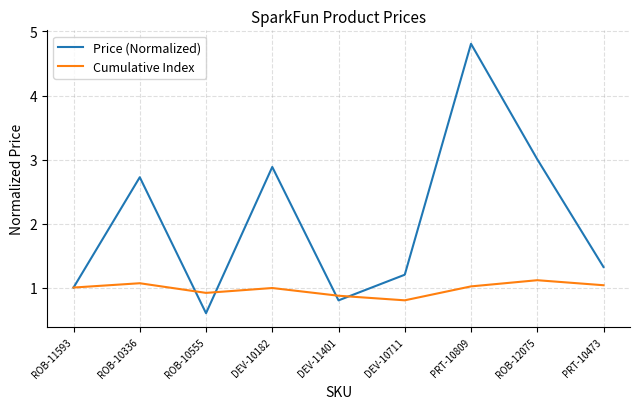

What position from the left is DEV-10182?

4